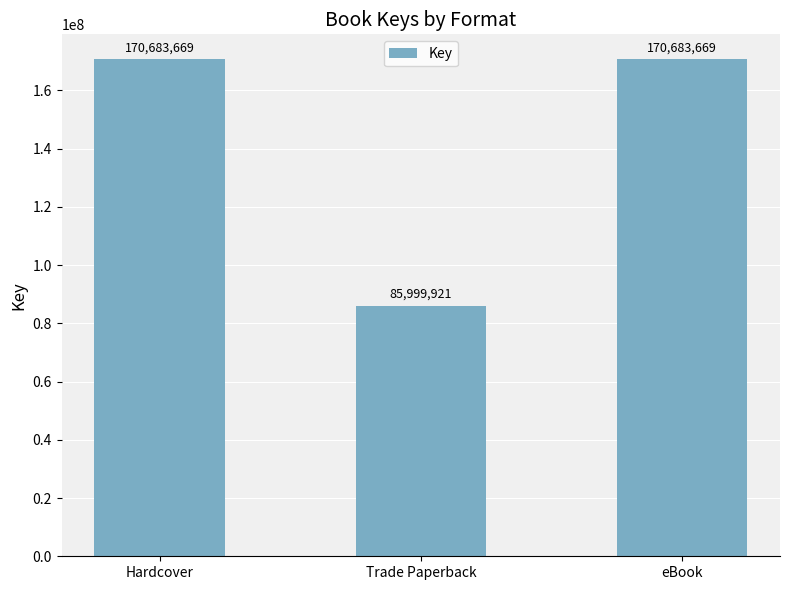

What is the maximum value shown in the chart?

170683669